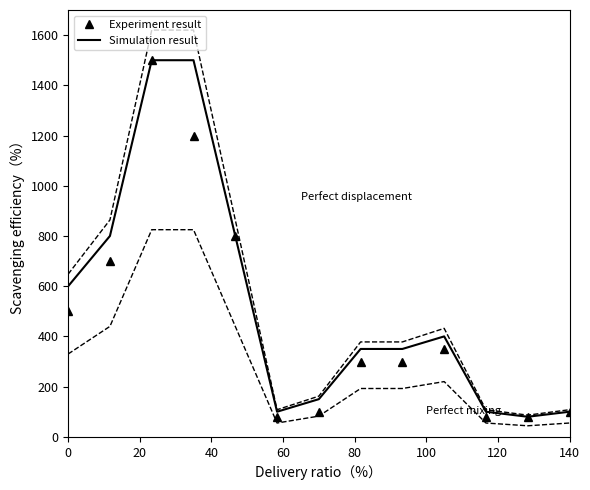

The value of PRECIO MINIMO at 11 is 136.3. True or false?

False